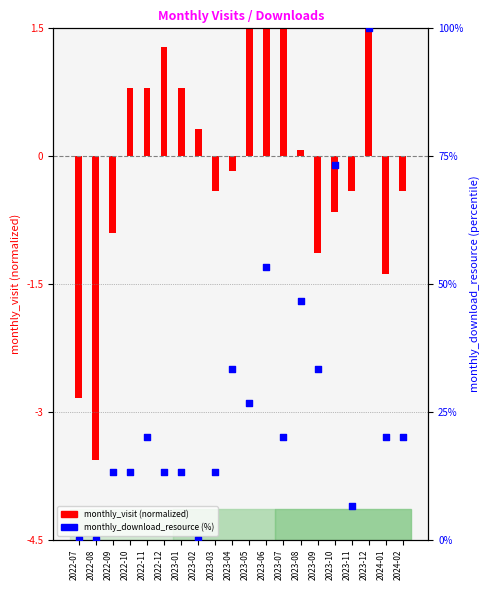

Which series has the largest total across all categories?

monthly_download_resource (%)